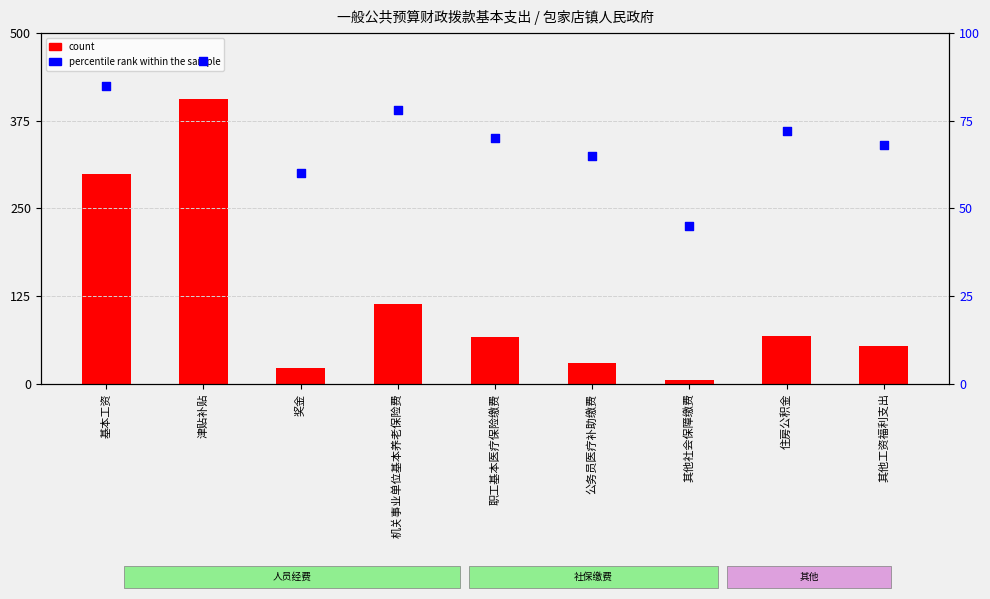

Which series has the largest Y range (max minus min)?

count